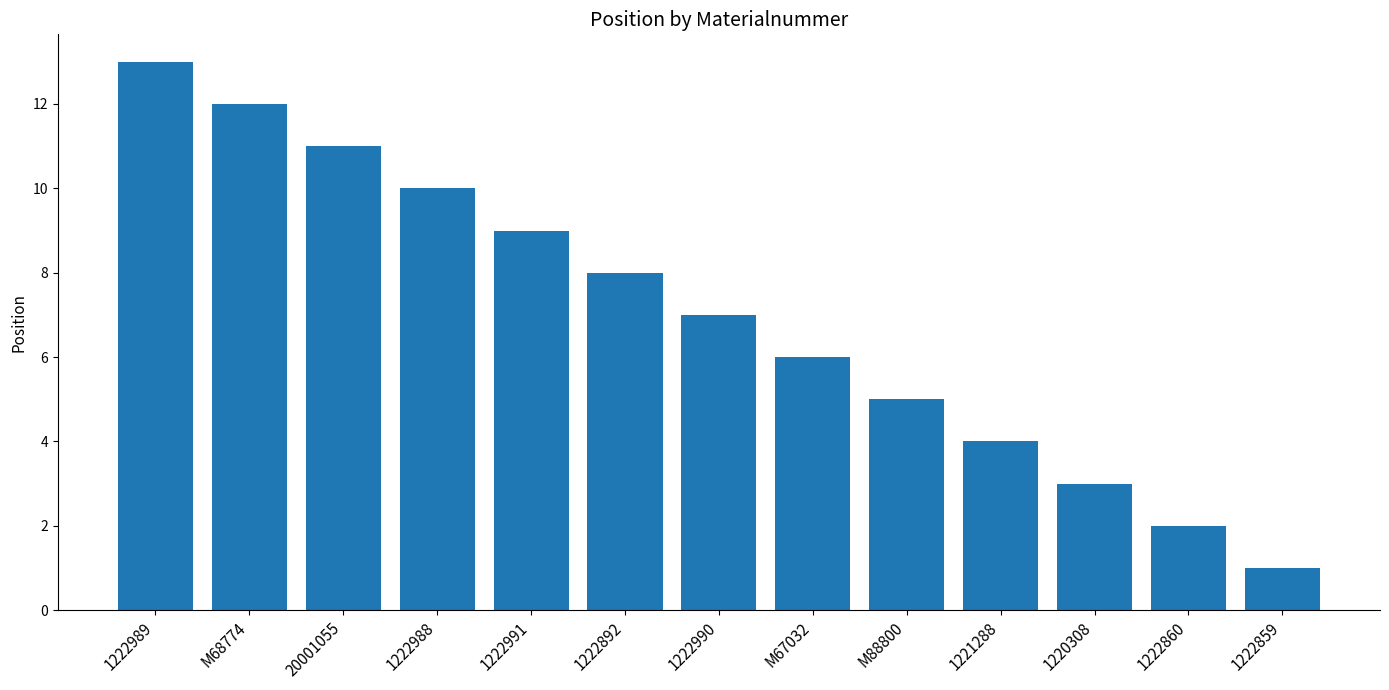

Reading left to right, what are all the values shown in this chart?

13	12	11	10	9	8	7	6	5	4	3	2	1